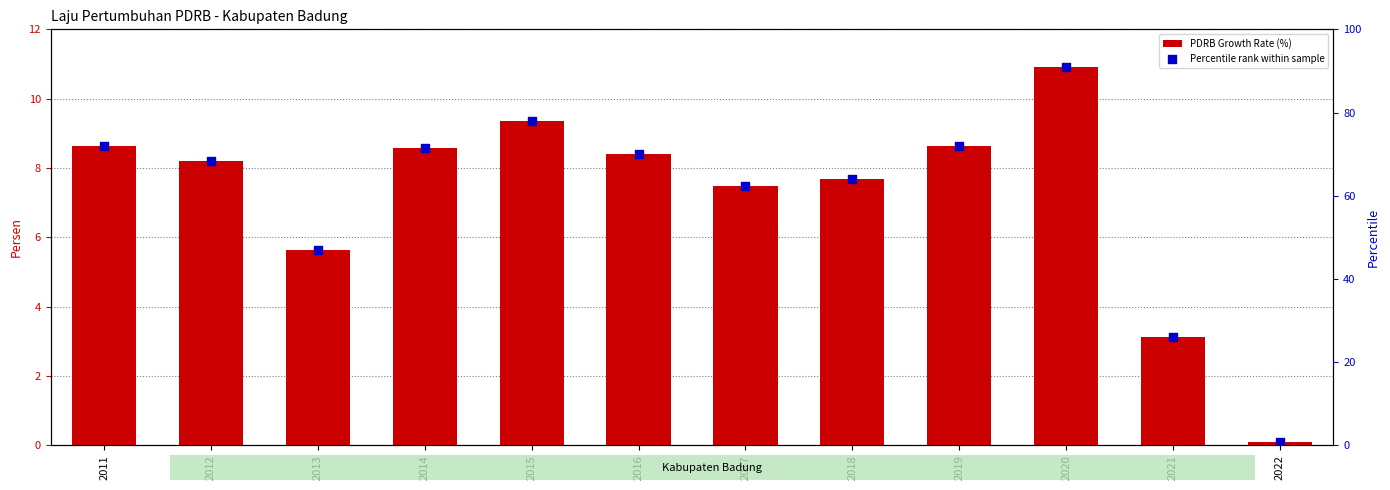

At how many categories does at least one series exceed 66?

7